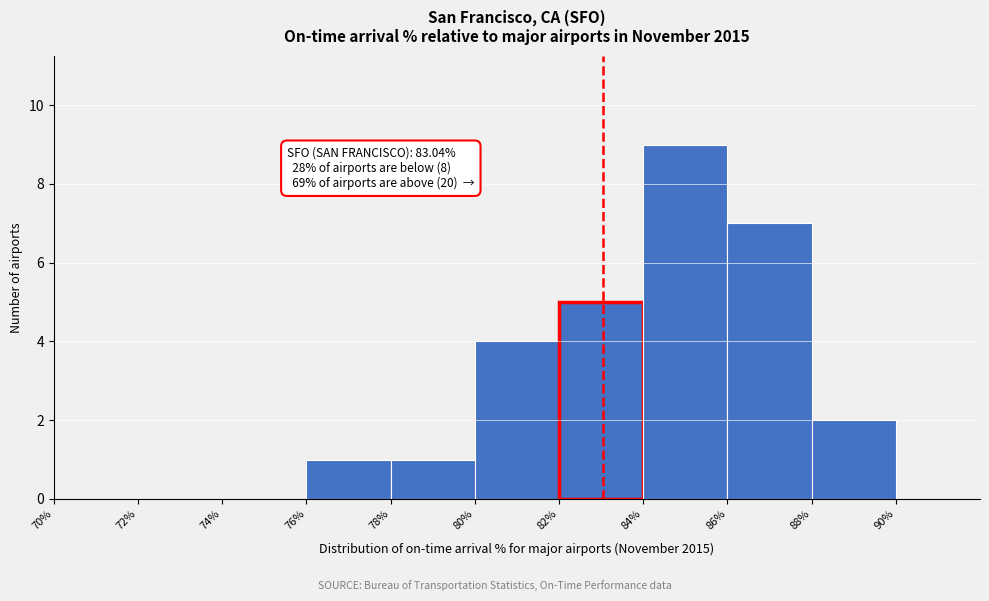

Over which range of the x-axis is the bar tallest?

84% to 86%